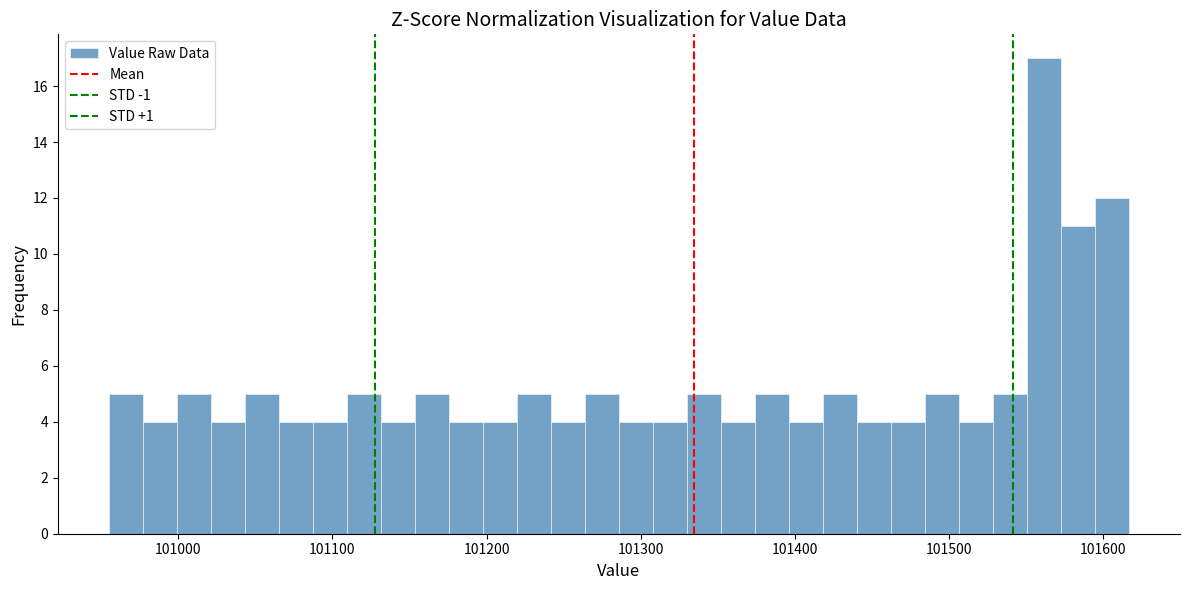

Around what value on the x-axis is the tallest bar? Give the approximate position of its centre, as read against the axis.

101560